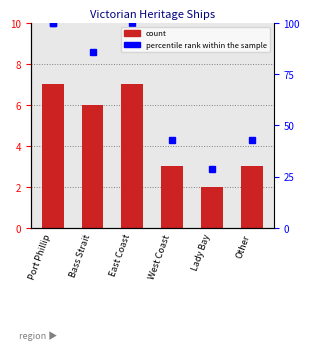

List the labels in order of value, largest first.

Port Phillip, East Coast, Bass Strait, West Coast, Other, Lady Bay